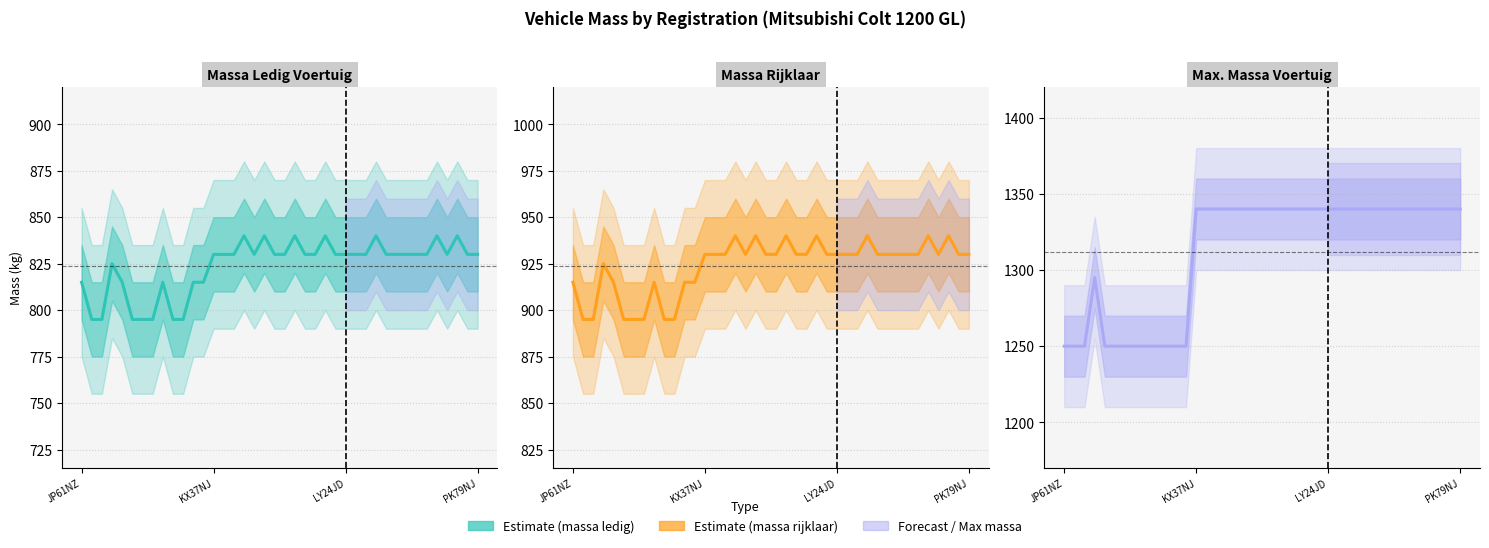

Reading right to left, list all the values displayed in this chart.

massa_ledig_voertuig: 830	830	840	830	840	830	830	830	830	830	840	830	830	830	830	840	830	830	840	830	830	840	830	840	830	830	830	815	815	795	795	815	795	795	795	815	825	795	795	815
massa_rijklaar: 930	930	940	930	940	930	930	930	930	930	940	930	930	930	930	940	930	930	940	930	930	940	930	940	930	930	930	915	915	895	895	915	895	895	895	915	925	895	895	915
toegestane_maximum_massa_voertuig: 1340	1340	1340	1340	1340	1340	1340	1340	1340	1340	1340	1340	1340	1340	1340	1340	1340	1340	1340	1340	1340	1340	1340	1340	1340	1340	1340	1250	1250	1250	1250	1250	1250	1250	1250	1250	1295	1250	1250	1250